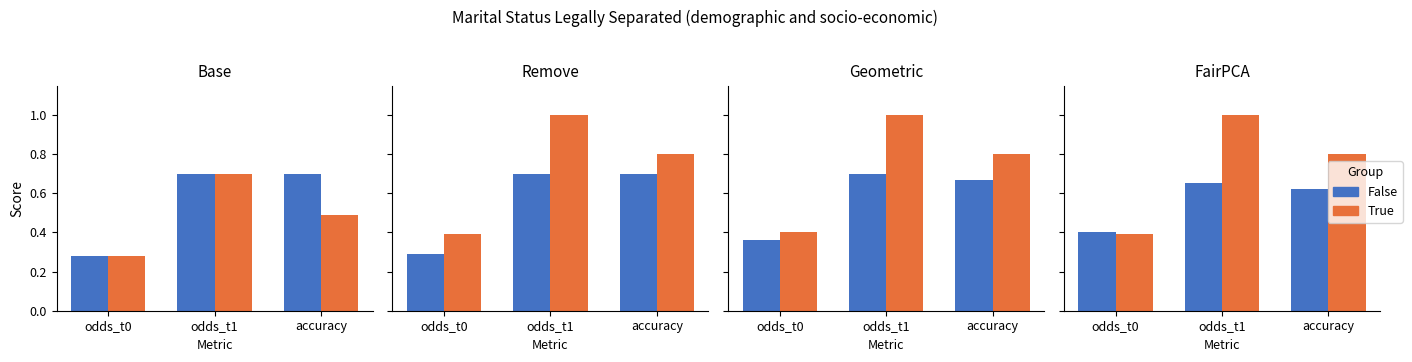

Rank the series at accuracy from highest to lowest value.

True, False